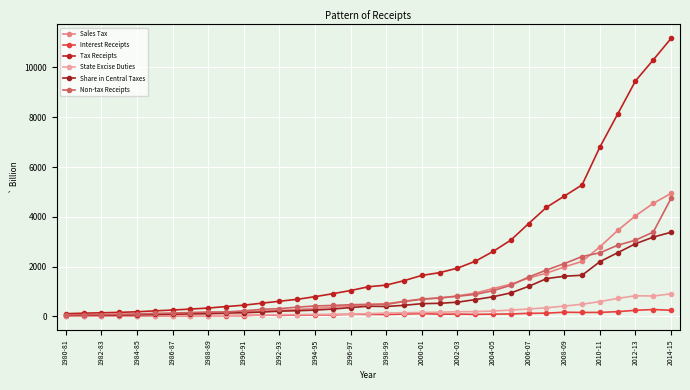

Reading left to right, list all the values displayed in this chart.

Sales Tax: 38.9	48.9	55.0	62.6	70.6	84.3	96.4	111.8	131.2	150.6	176.7	210.6	233.5	272.3	318.8	367.0	421.1	468.1	510.0	599.5	699.8	731.8	821.5	931.7	1115.5	1287.7	1535.7	1734.2	1983.3	2206.4	2788.4	3450.6	4038.5	4539.4	4942.6
Interest Receipts: 8.2	8.2	9.9	11.7	12.7	13.7	16.9	19.5	23.9	26.3	24.0	53.2	39.4	47.2	53.5	57.9	81.7	77.8	73.4	89.9	109.6	84.2	87.6	77.5	86.5	93.8	118.2	126.4	163.6	152.9	156.2	185.8	241.2	272.1	241.3
Tax Receipts: 104.0	124.9	141.2	157.6	181.1	218.1	251.0	289.8	331.4	390.9	445.9	526.0	604.5	682.7	788.3	908.0	1036.0	1187.0	1253.3	1432.7	1643.1	1754.2	1934.7	2211.2	2605.8	3063.3	3728.4	4379.5	4829.8	5280.8	6802.0	8129.9	9460.8	10306.9	11171.1
State Excise Duties: 8.2	11.2	13.4	15.7	18.4	20.5	24.2	28.7	30.8	38.6	48.0	54.4	62.6	70.1	74.4	81.8	83.6	107.6	128.6	144.7	154.8	165.0	182.7	189.3	211.0	250.4	293.2	341.3	409.9	483.8	591.7	717.8	826.2	813.8	903.9
Share in Central Taxes: 37.9	42.6	46.3	50.1	58.5	72.6	83.8	96.6	107.4	131.0	142.4	168.5	205.8	223.9	248.8	290.5	350.4	404.1	394.2	441.2	507.3	522.1	566.5	670.8	785.5	940.2	1202.9	1514.0	1610.5	1650.1	2194.9	2555.9	2915.3	3182.7	3378.3
Non-tax Receipts: 58.9	59.6	70.1	82.5	93.1	116.1	131.3	150.2	172.8	174.4	218.8	279.3	306.4	367.3	414.7	437.1	464.4	481.2	474.6	596.5	682.0	740.1	802.0	880.7	1029.3	1246.9	1577.1	1858.0	2116.8	2400.6	2551.5	2855.4	3059.4	3384.9	4744.7